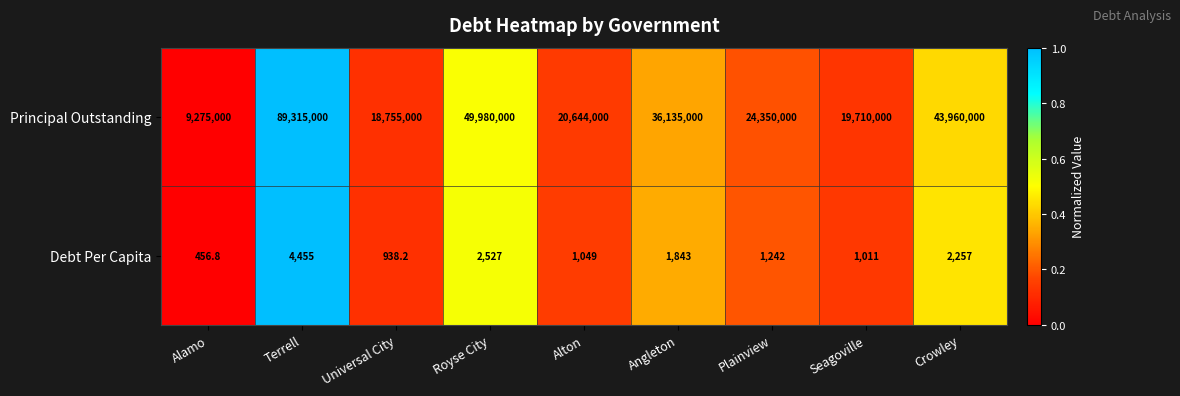

What is the greatest value displayed?

89315000.0